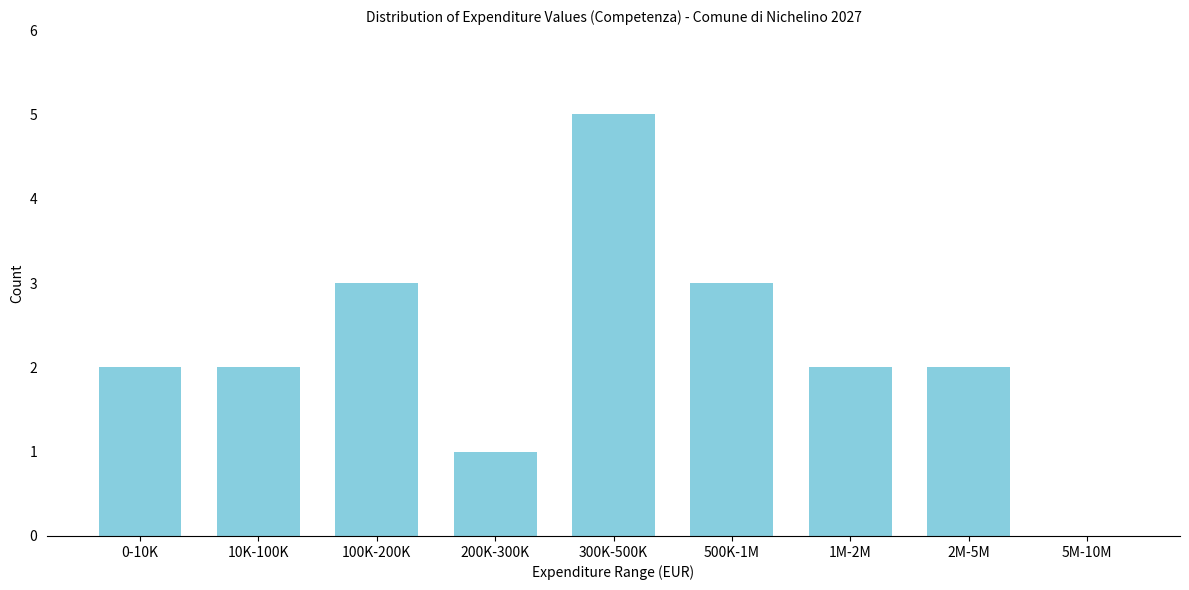

Reading left to right, list all the values displayed in this chart.

0-10K=2	10K-100K=2	100K-200K=3	200K-300K=1	300K-500K=5	500K-1M=3	1M-2M=2	2M-5M=2	5M-10M=0